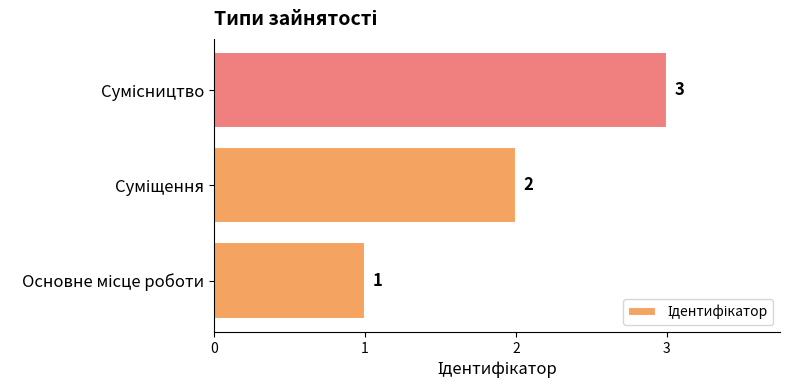

Are the bars horizontal?

Yes